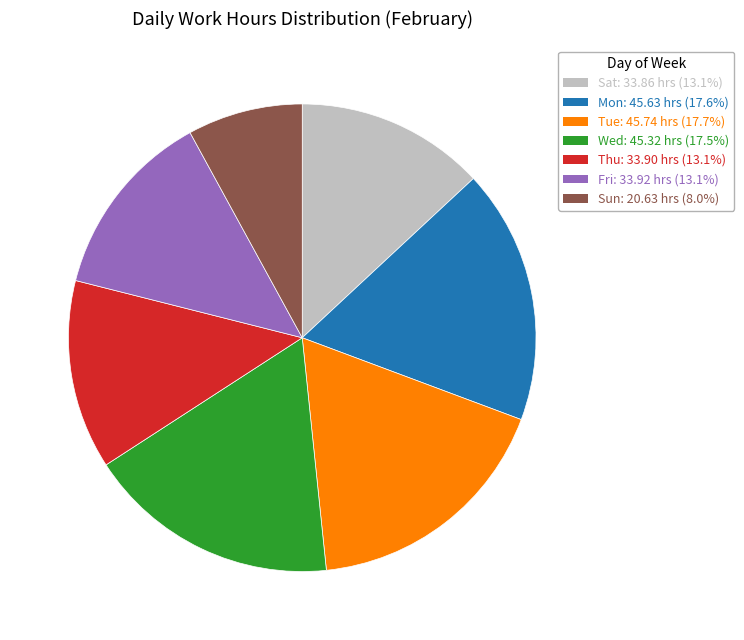

Does any single category account for the majority?

No